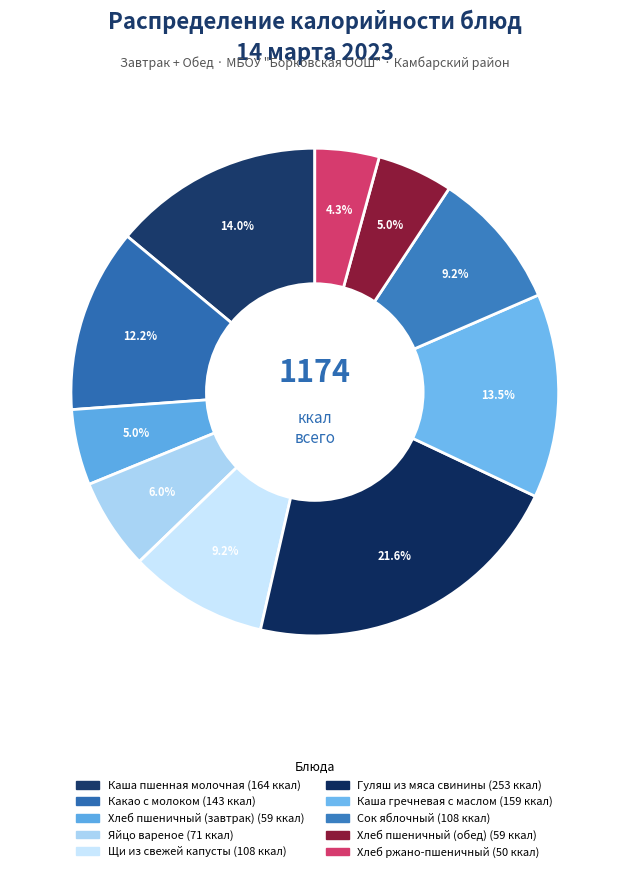

How many segments does this pie chart have?

10